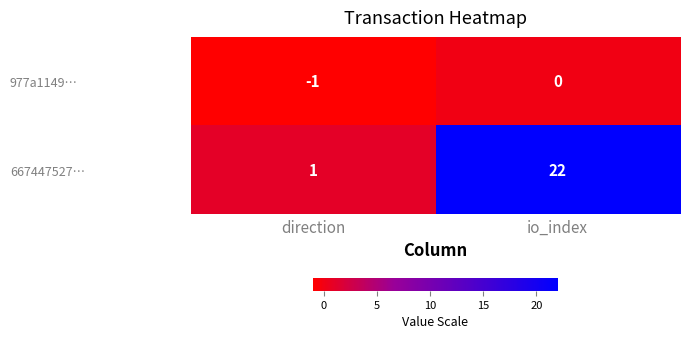

What is the difference between the highest and lowest values at direction?

2